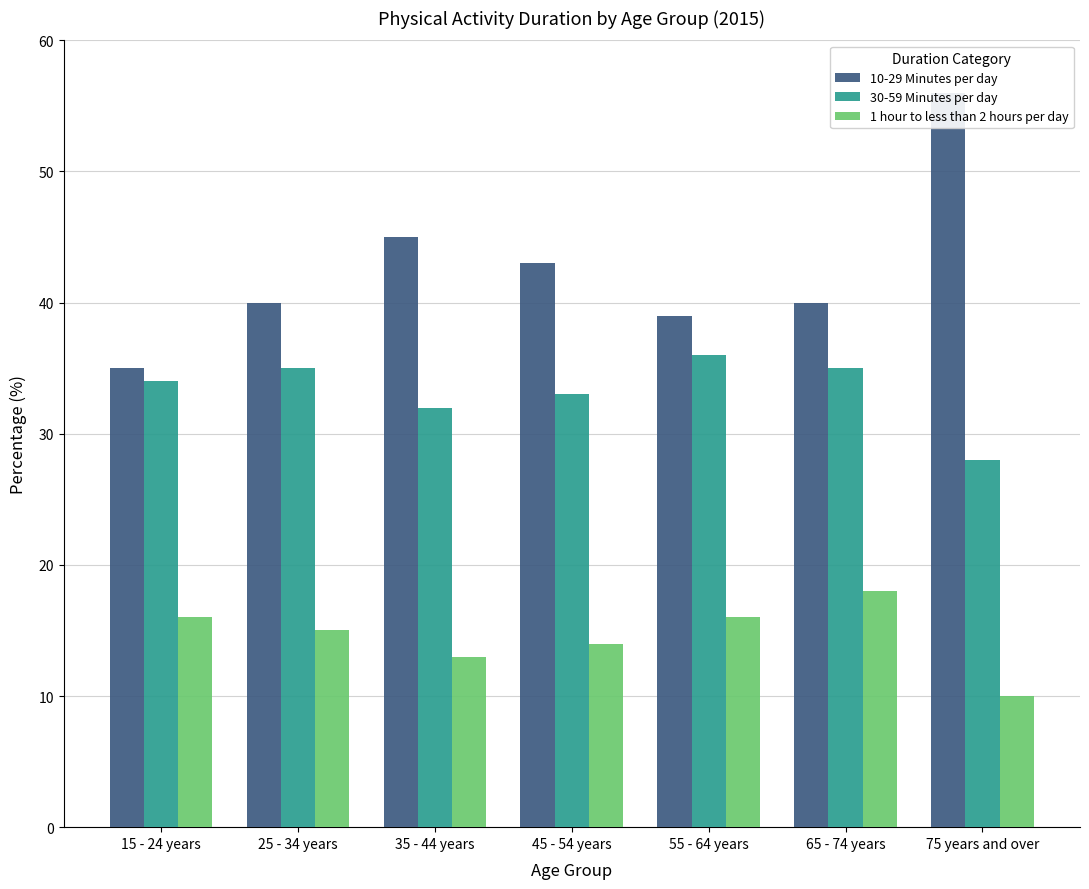

Rank the categories by 1 hour to less than 2 hours per day value from highest to lowest.

65 - 74 years, 15 - 24 years, 55 - 64 years, 25 - 34 years, 45 - 54 years, 35 - 44 years, 75 years and over